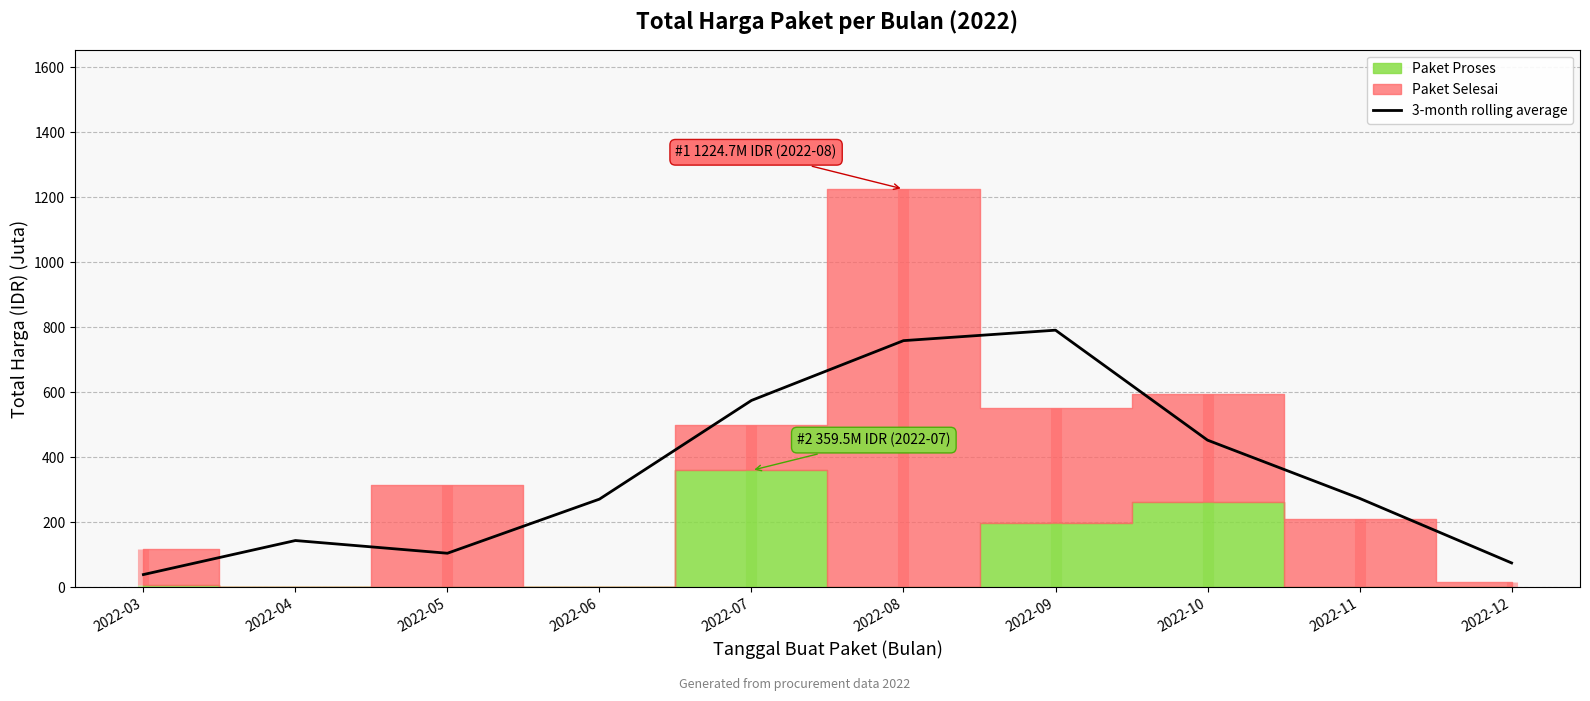

What is the change in value from 2022-03 to 2022-11?

+234.4